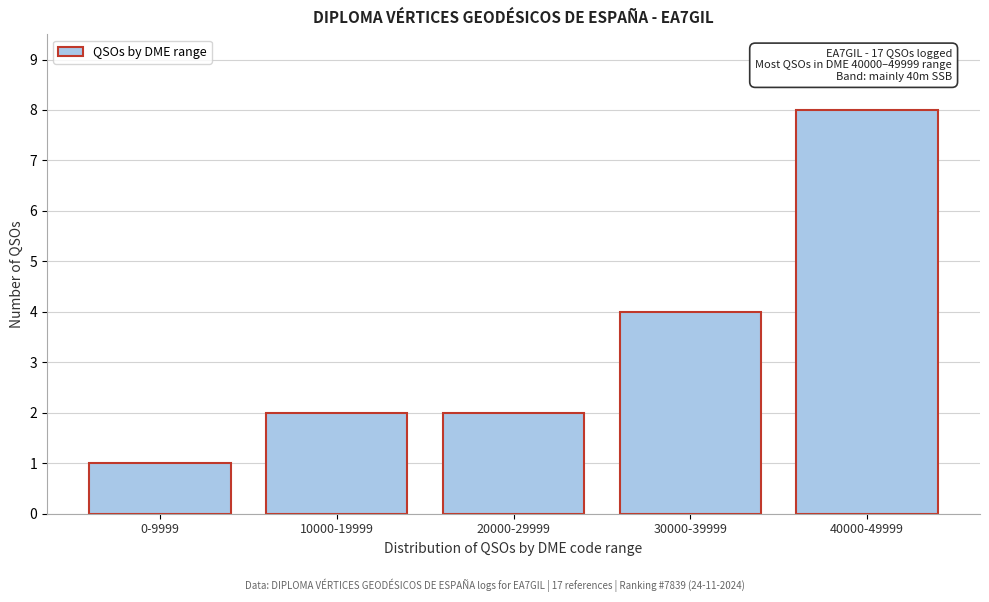

Reading left to right, what are all the values shown in this chart?

1	2	2	4	8